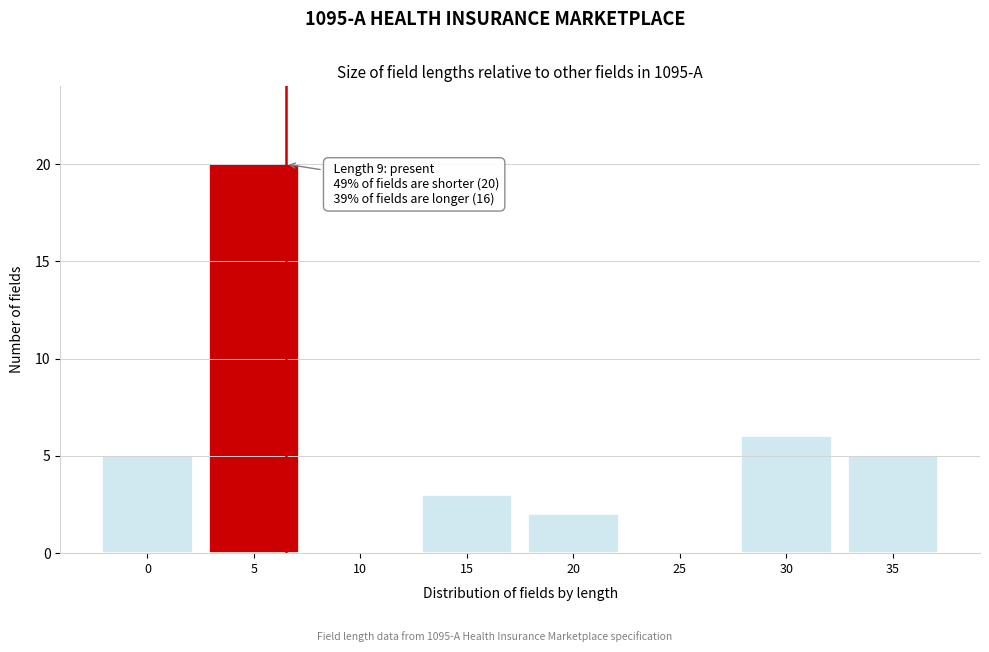

Reading left to right, what are all the values shown in this chart?

0=5	5=20	10=0	15=3	20=2	25=0	30=6	35=5